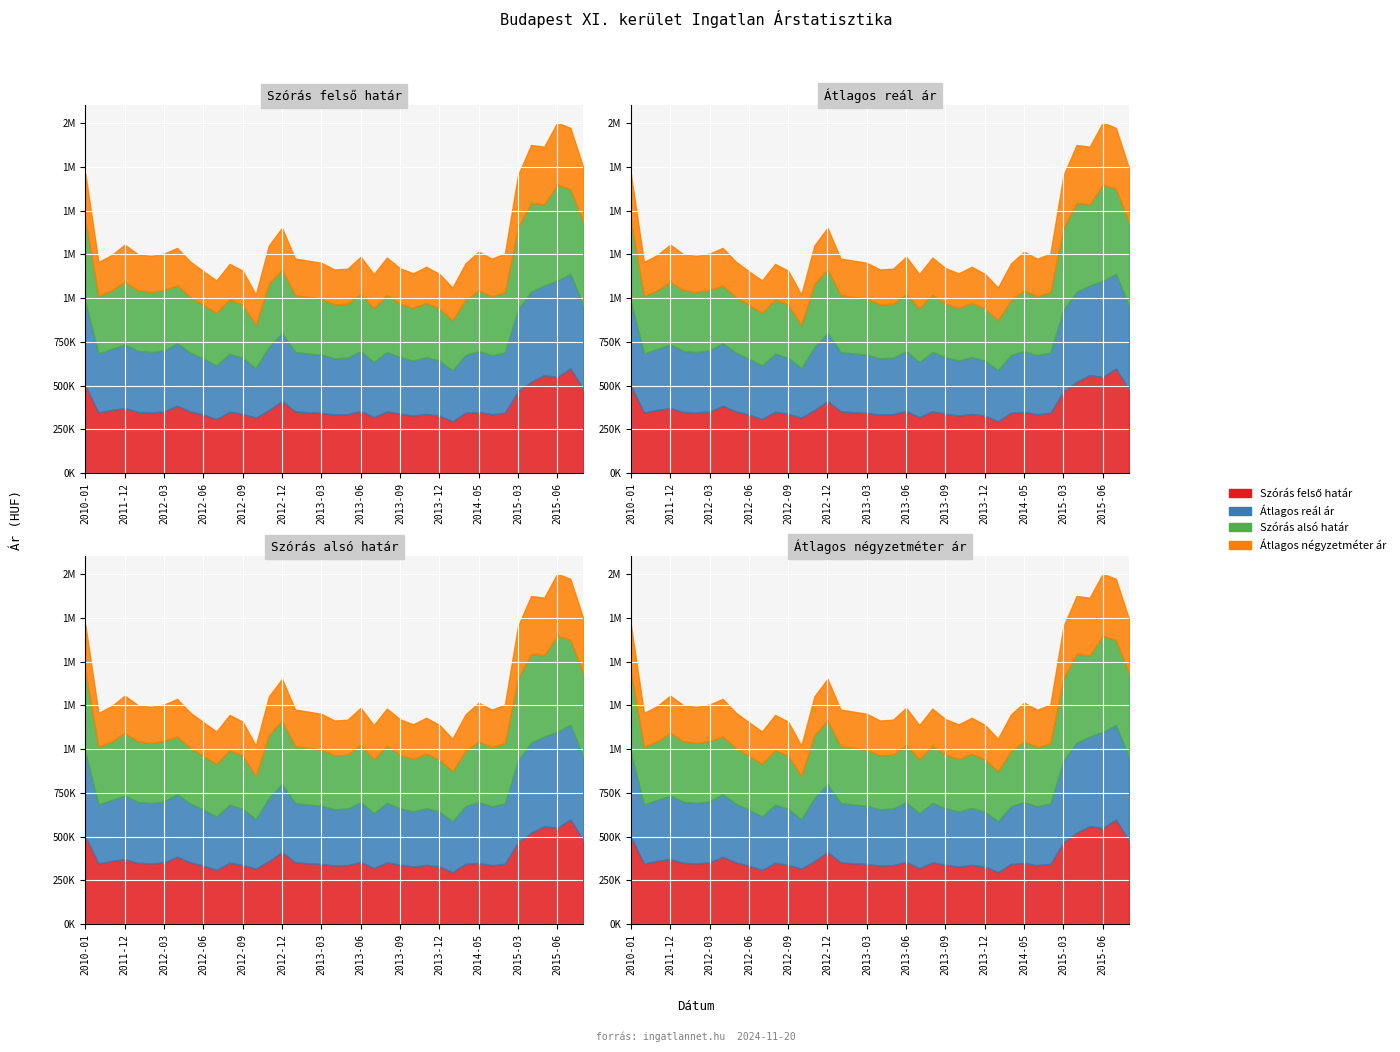

Which series has the largest total across all categories?

Szórás felső határ